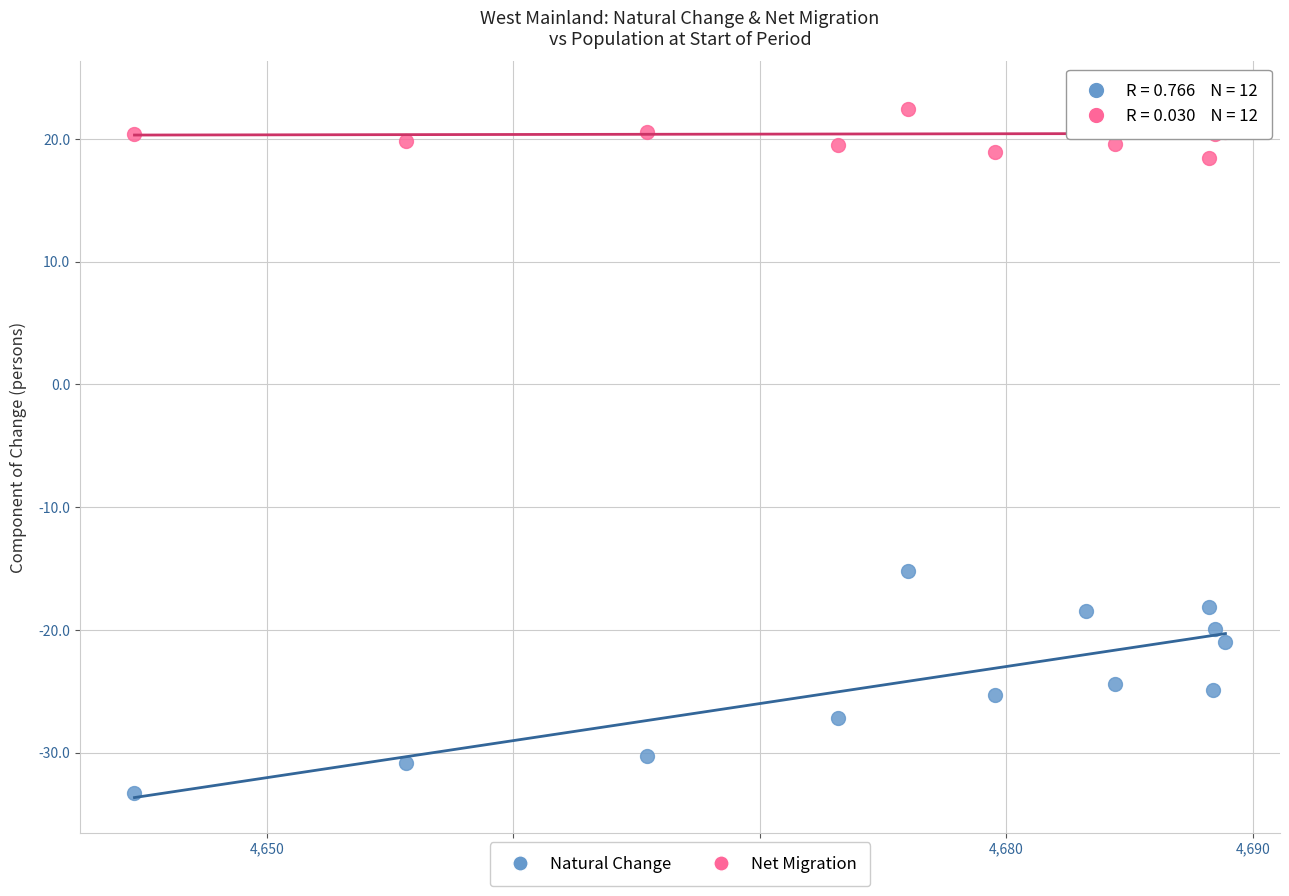

Which series has the largest Y range (max minus min)?

Natural Change